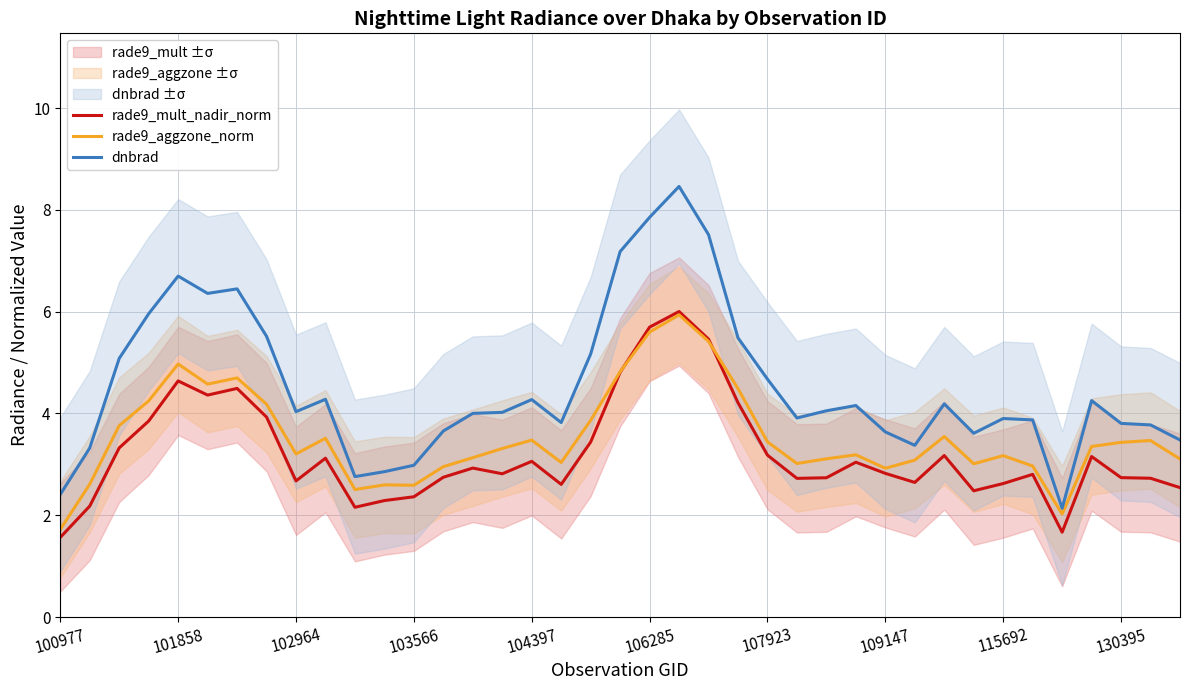

What is the value of the rade9_aggzone_norm point at the 13th from the left?

2.6